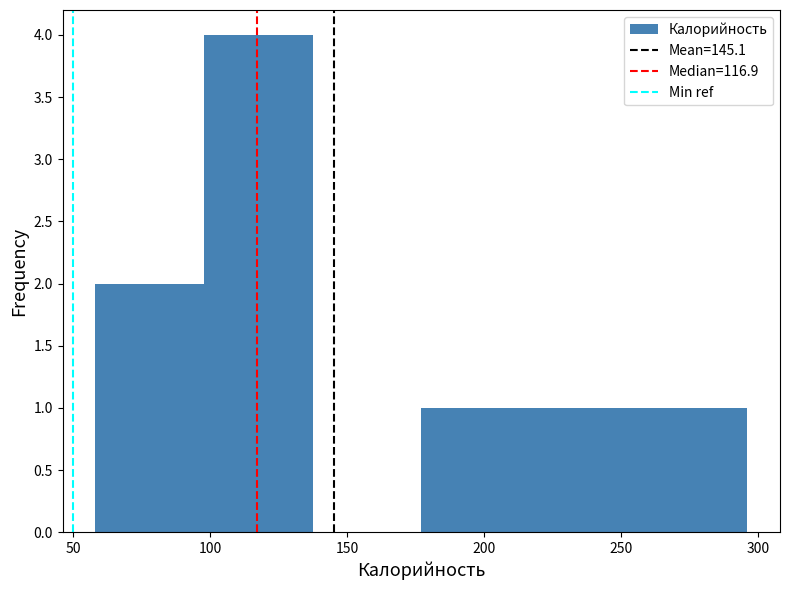

Reading left to right, transcribe this chart: for each bar, give the range it covers on the x-axis and its height. Neither the bar edges nor the heights are printed on the chart, so give them approximately, as read against the axes.

60 to 100: 2
100 to 135: 4
135 to 175: 0
175 to 215: 1
215 to 255: 1
255 to 295: 1